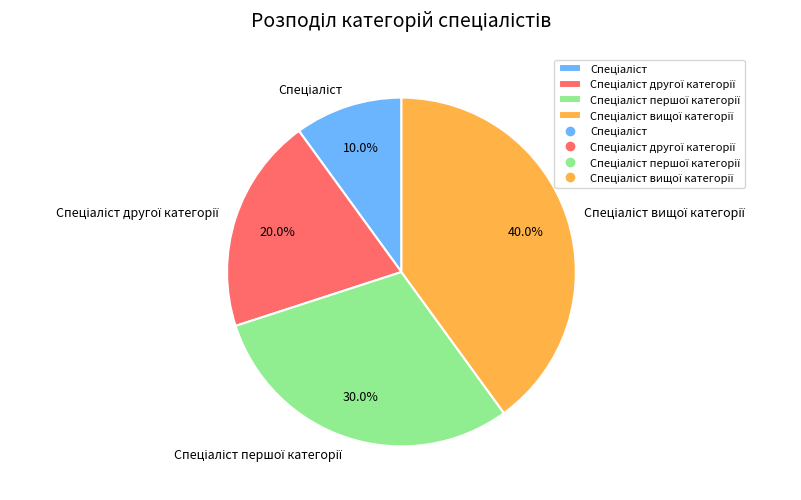

Is there a majority slice in this chart?

No